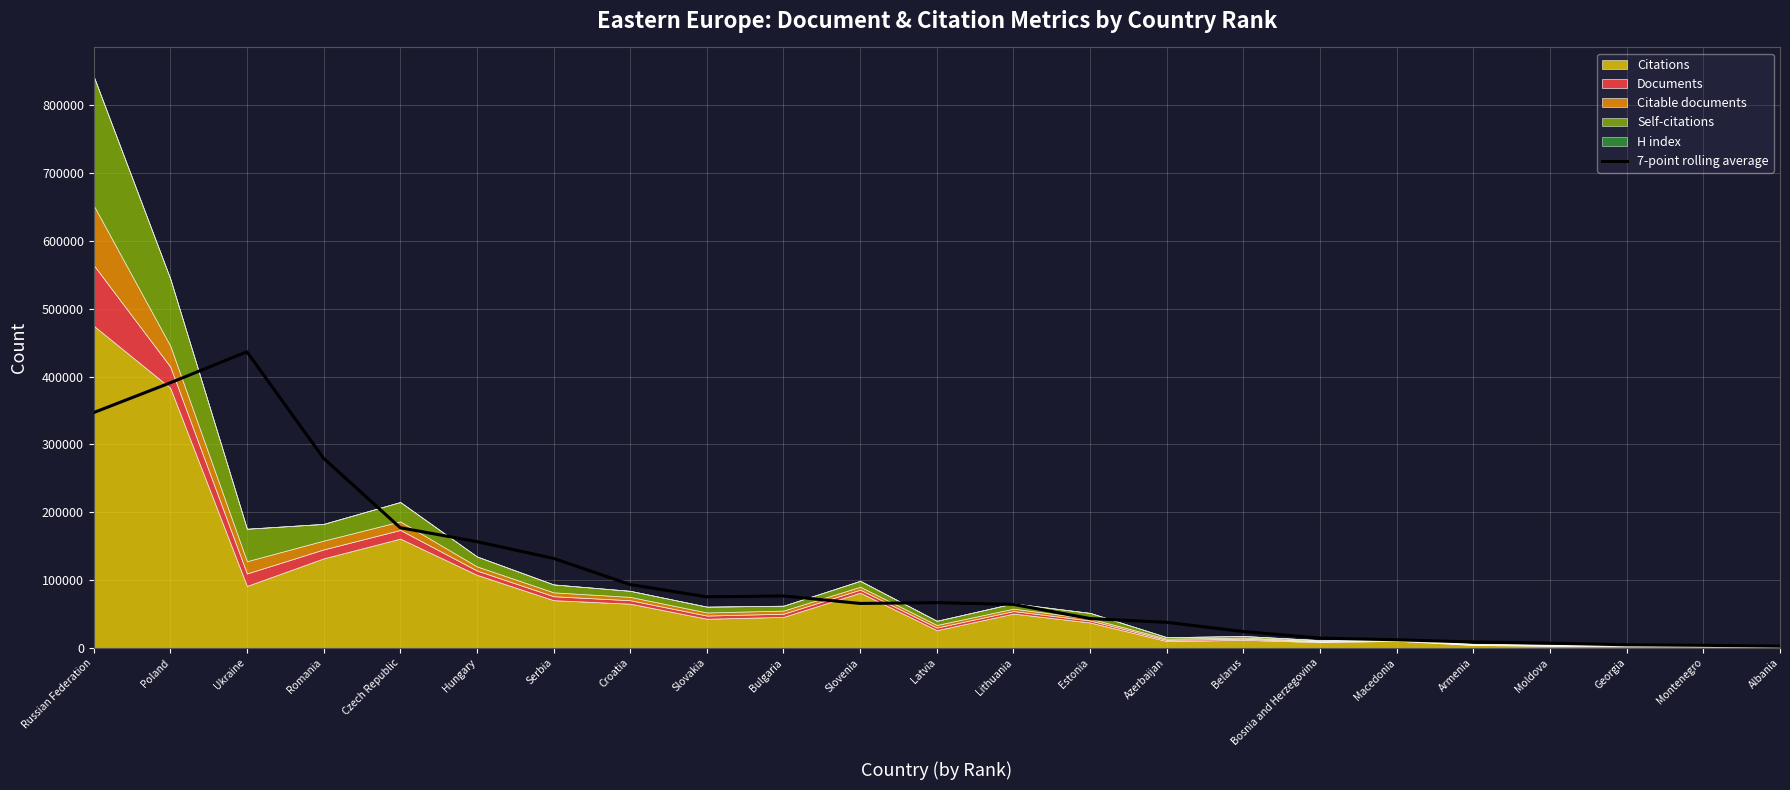

The value at Russian Federation is 503099.7. True or false?

False